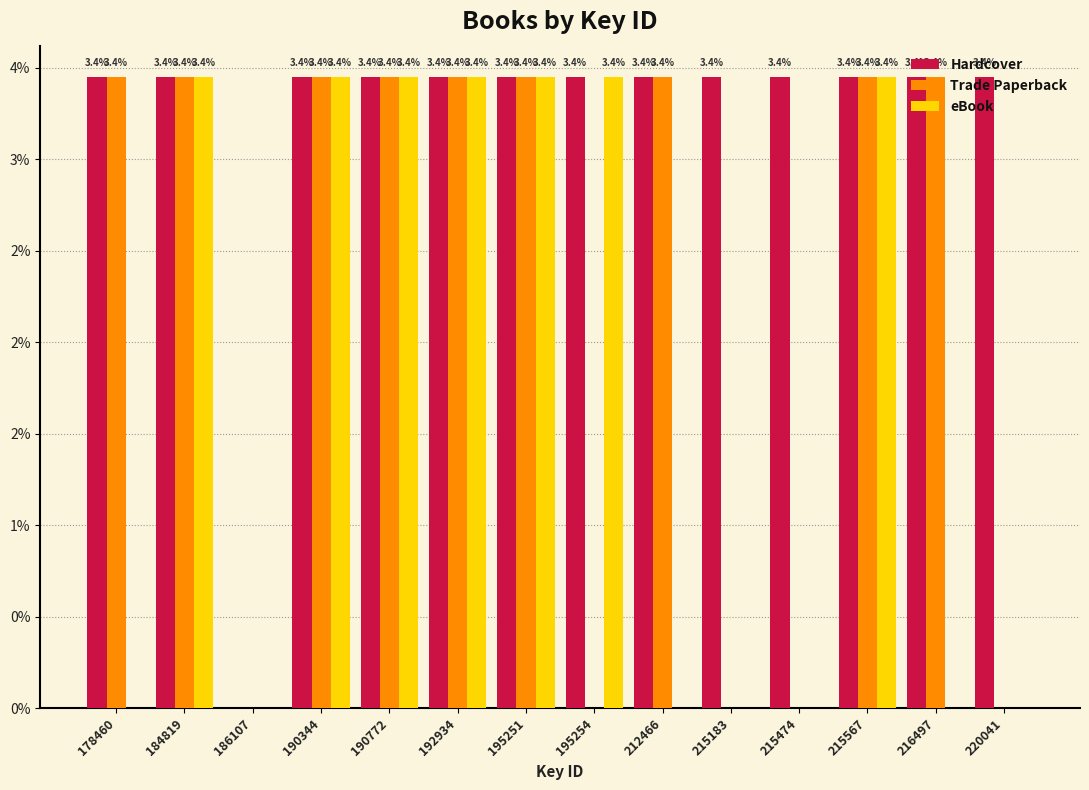

What are all the series names shown in the legend?

Hardcover, Trade Paperback, eBook